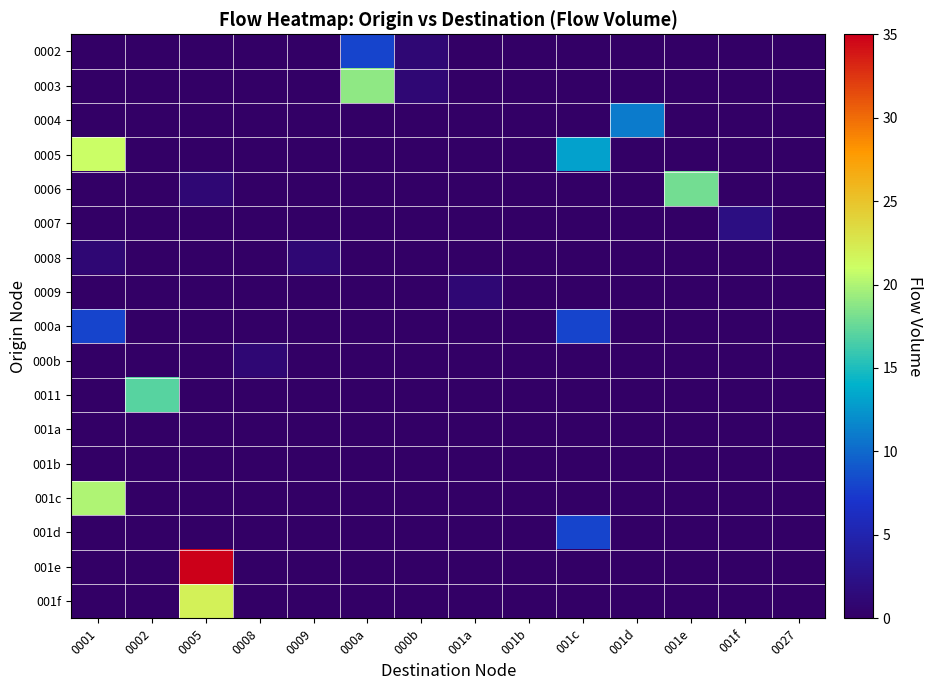

Count the number of data series in this chart.

17